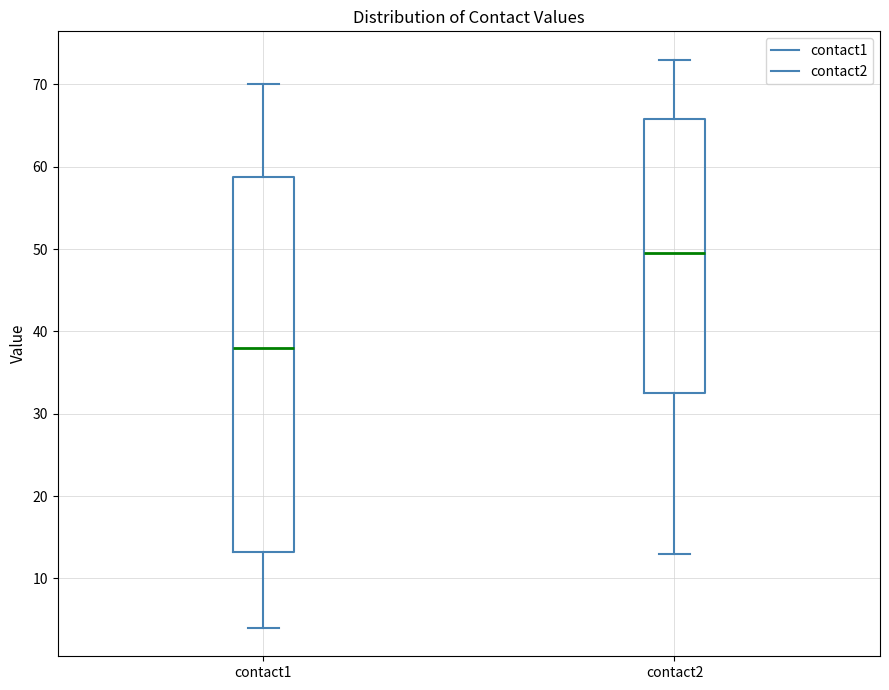

Reading left to right, transcribe this box plot: for each box, give where its median line is, the range the box spans, and where its two whiskers end, as read against the y-axis. The values are not printed on the chart, so give them approximately, as read against the axis.

contact1: median 38, box 13 to 59, whiskers 4 to 70
contact2: median 50, box 33 to 66, whiskers 13 to 73